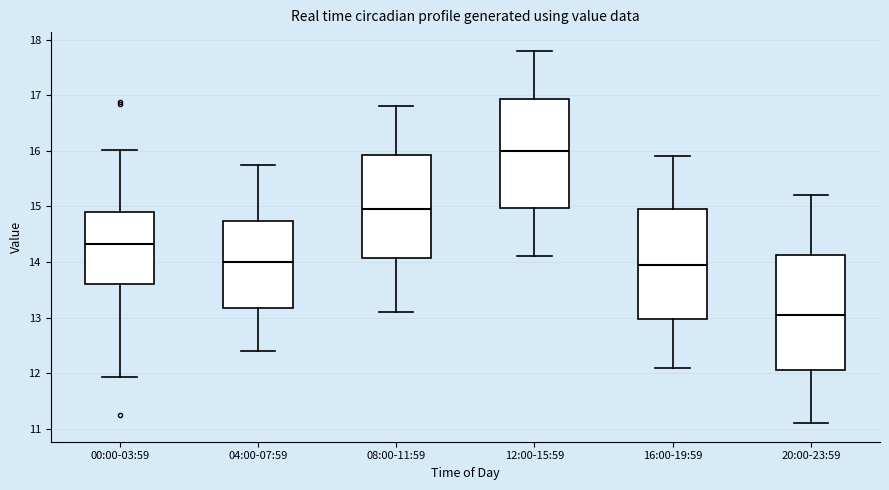

Which box's median line is the lowest?

20:00-23:59